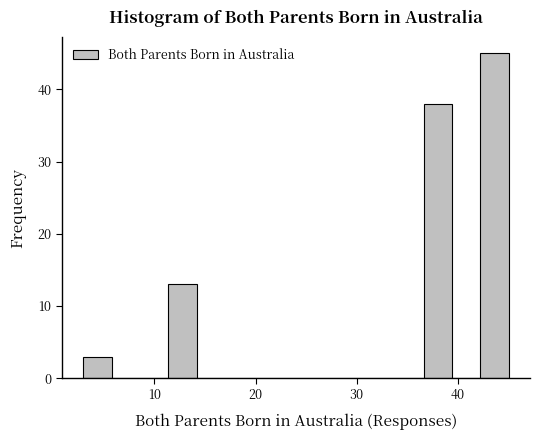

Read against the x-axis, roughly where is the centre of the tallest bar?

44